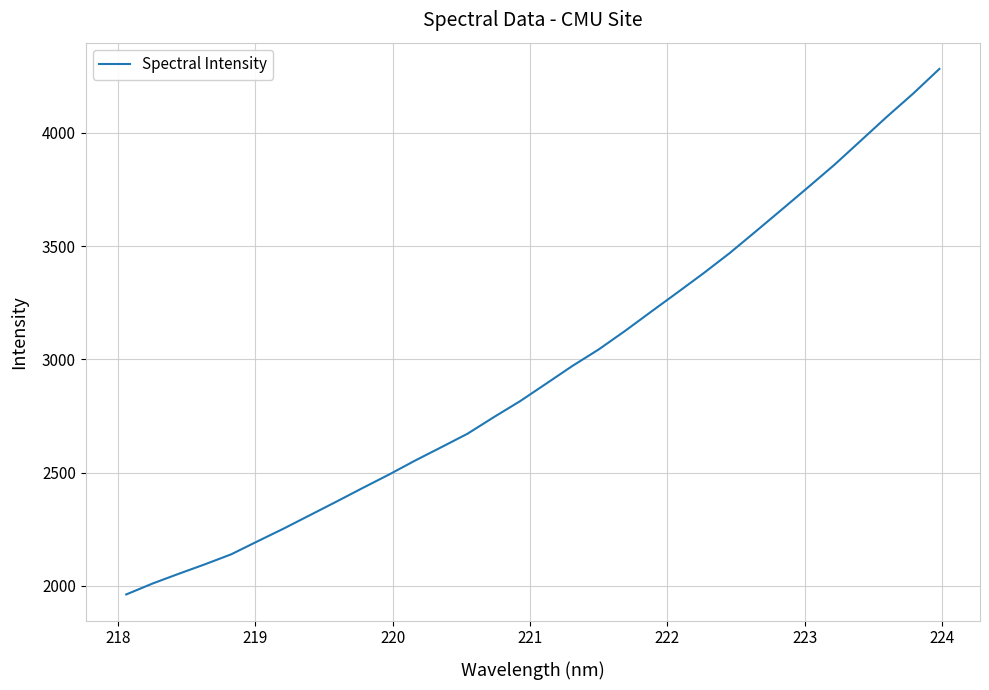

What is the average value?

2951.1